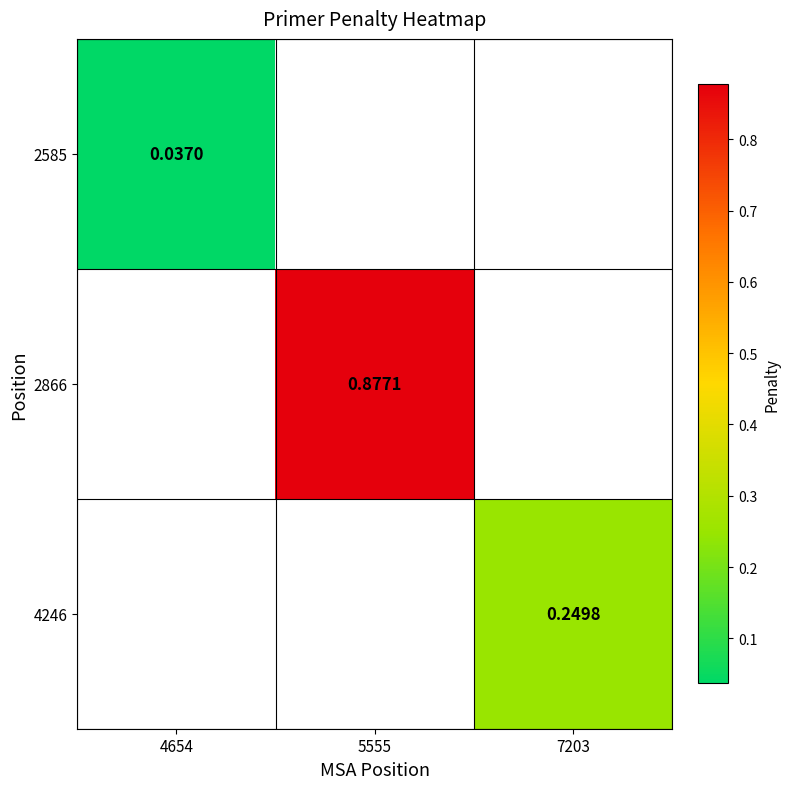

Is the value of 4246 at 7203 greater than the value of 2585 at 4654?

Yes